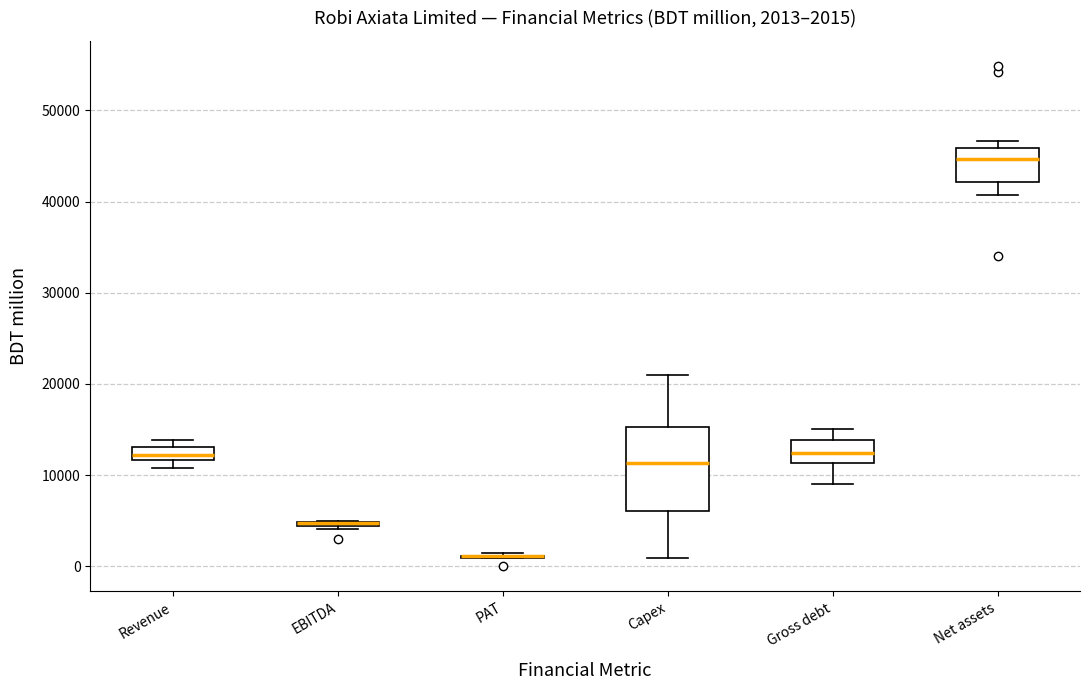

Comparing the boxes themselves (not the whiskers), which one is the tallest?

Capex